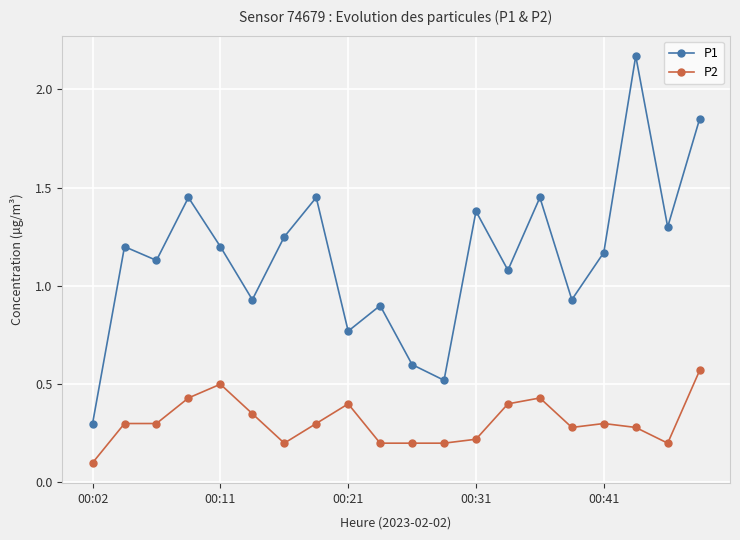

What is the sum of all P2 values?

6.2